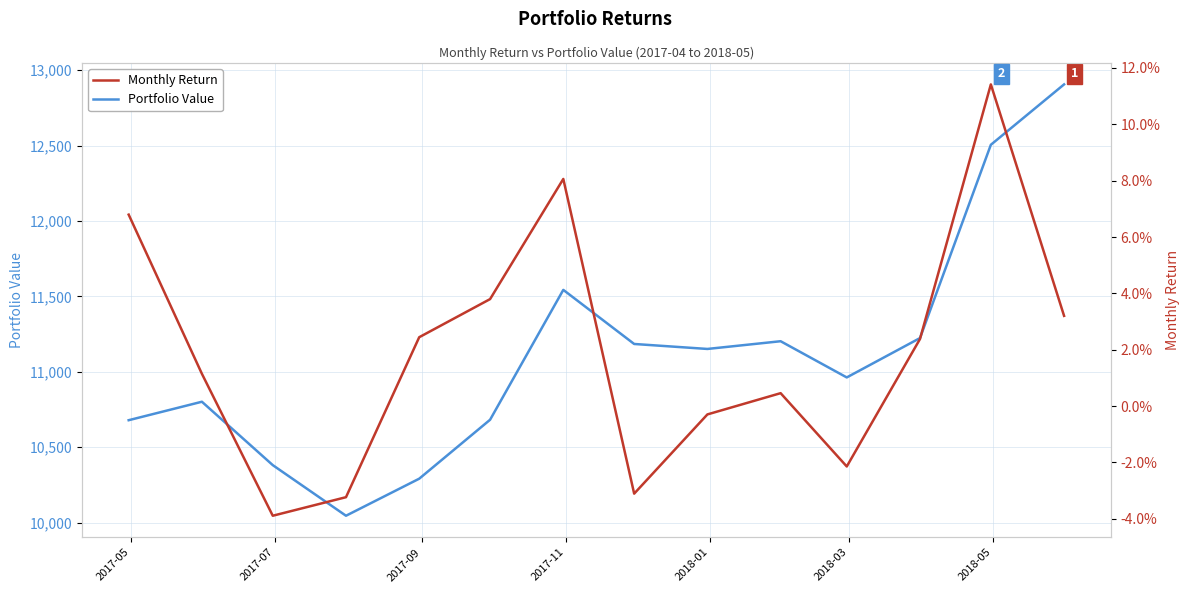

Rank the series by their average value, from lowest to highest.

Monthly Return, Portfolio Value